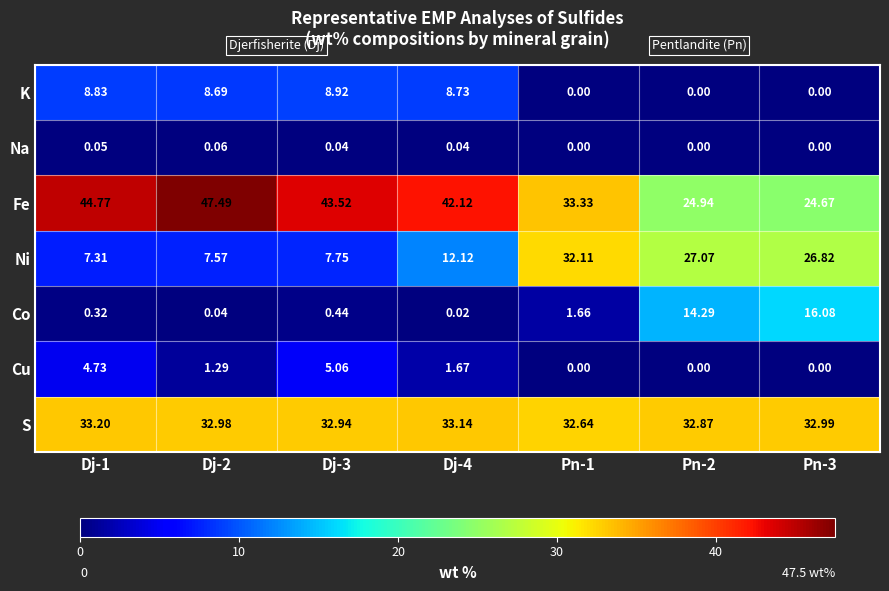

At Dj-3, list the series in order from largest to smallest.

Fe, S, K, Ni, Cu, Co, Na